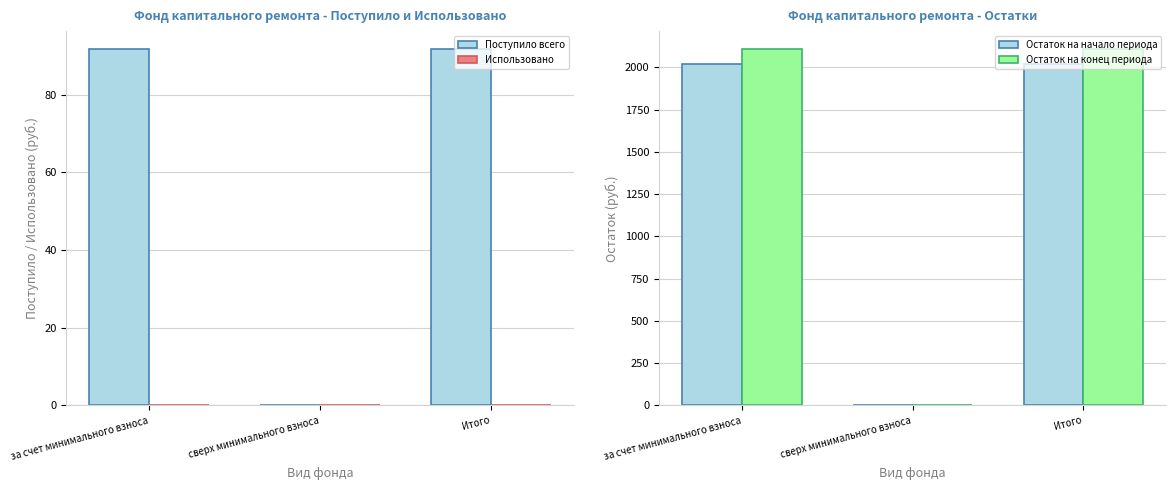

What is the value of the Поступило всего bar at the 3rd from the left?

91.8